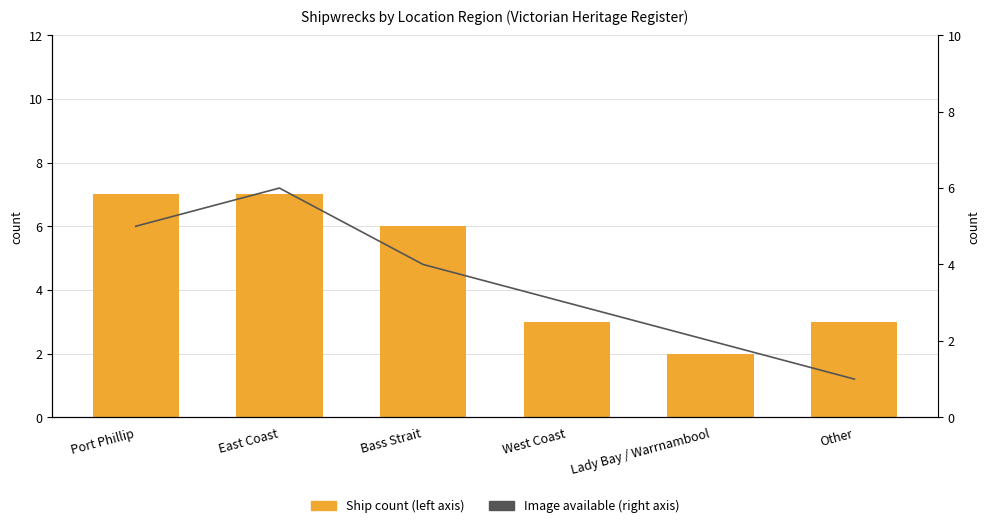

How many groups of bars are there?

6